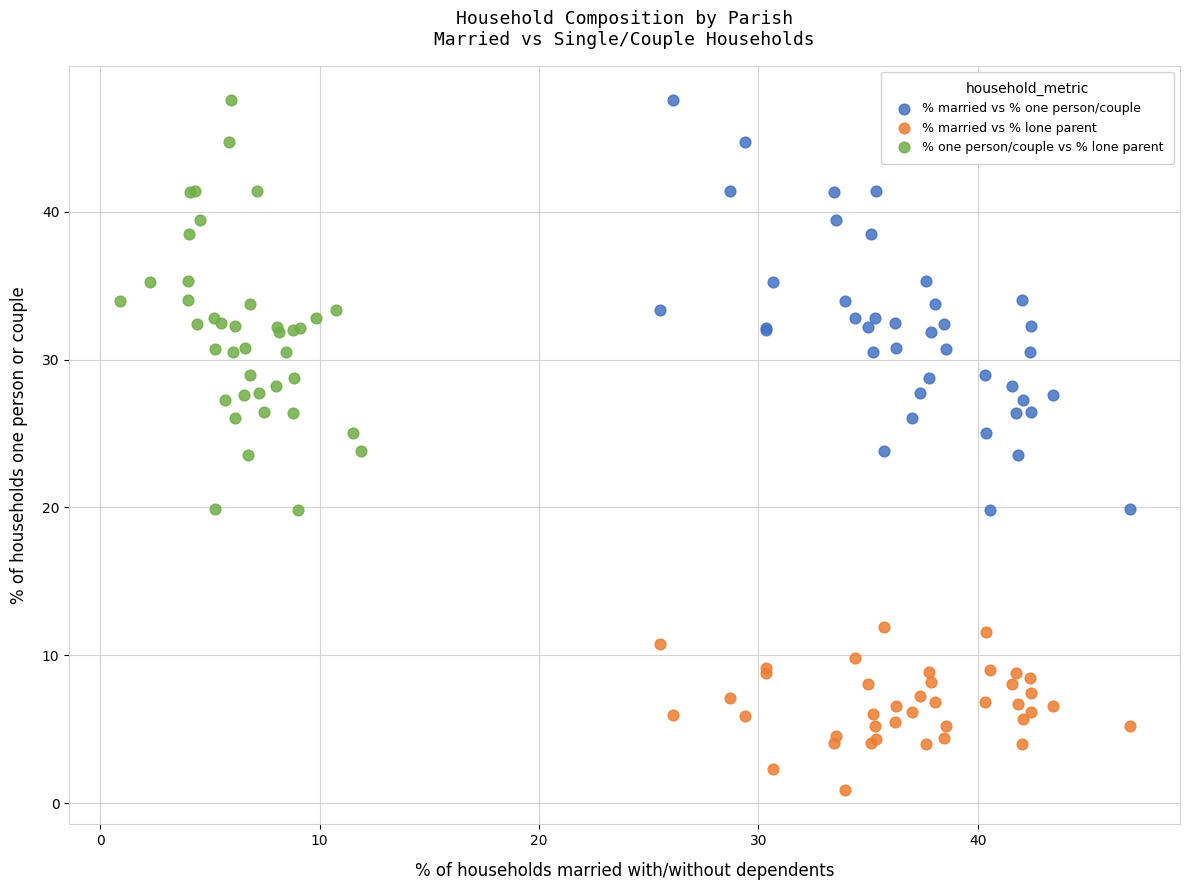

What are all the series names shown in the legend?

% married vs % one person/couple, % married vs % lone parent, % one person/couple vs % lone parent